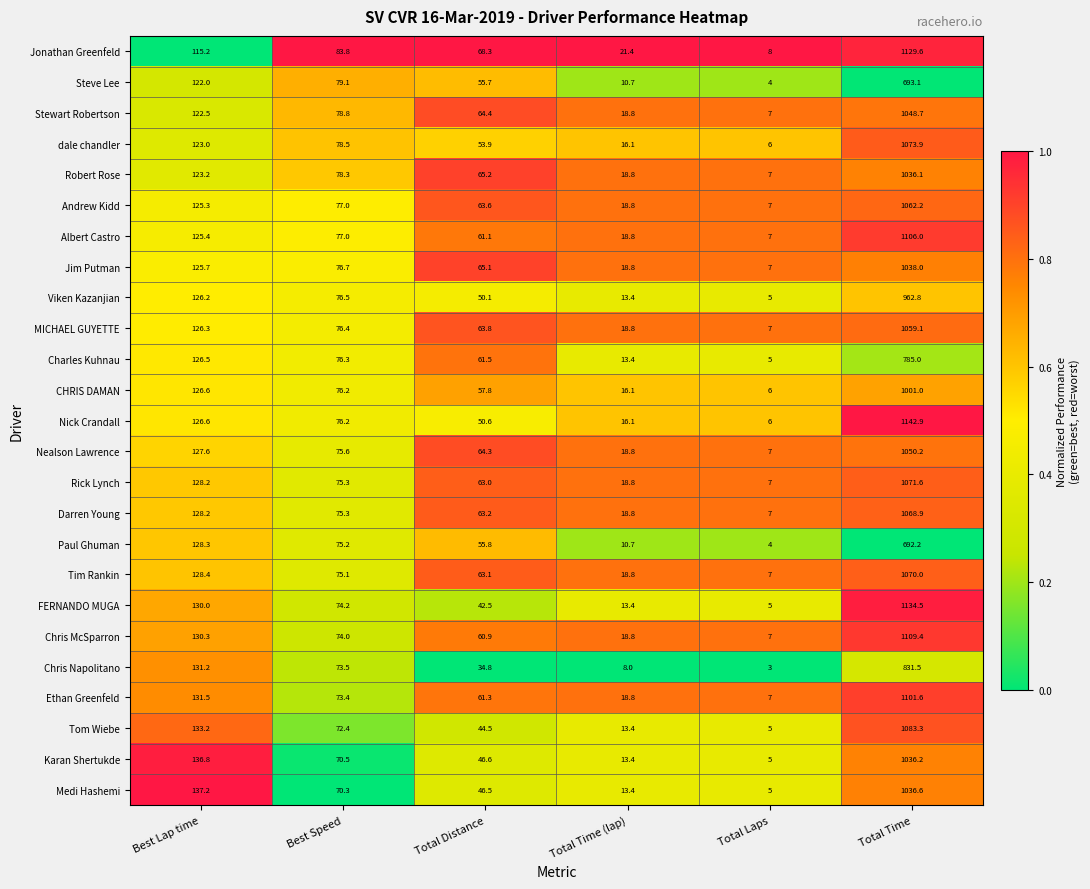

What is the sum of all Stewart Robertson values?

1340.2